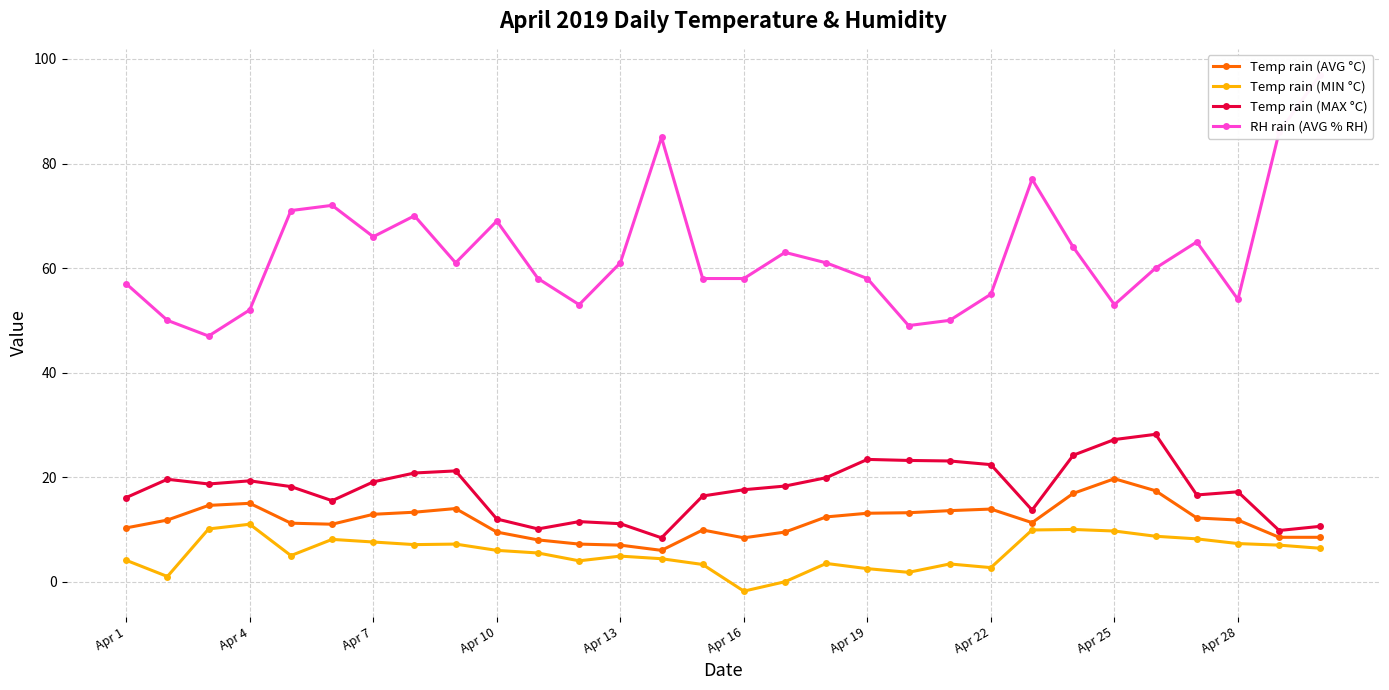

The value of Temp rain (AVG °C) at Apr 16 is 8.4. True or false?

True